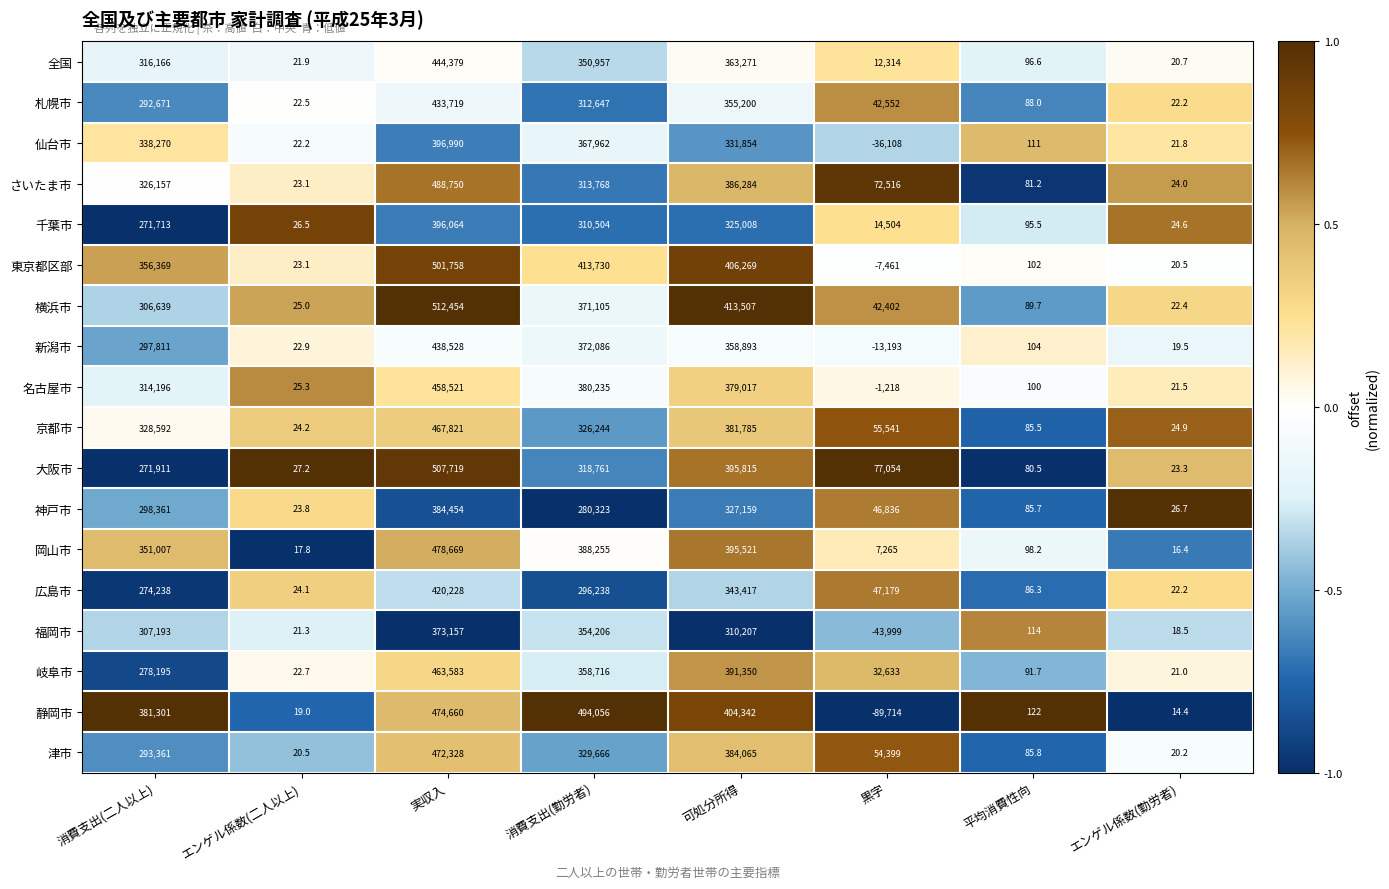

What is the difference between the 千葉市 values at 黒字 and エンゲル係数(二人以上)?

14477.5